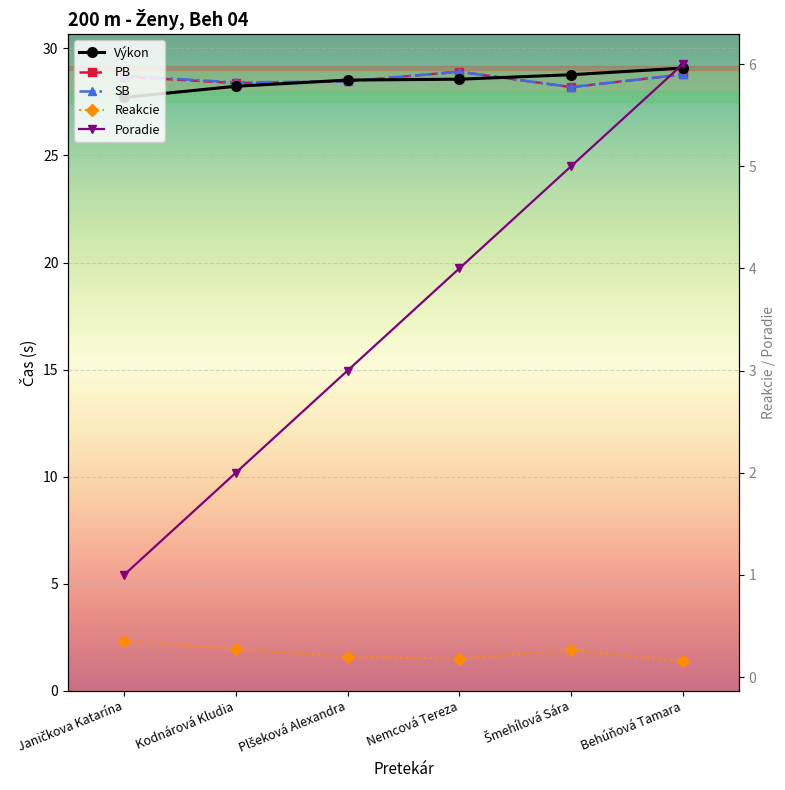

In Reakcie, how many points are lower than both neighbors (excluding endpoints)?

1